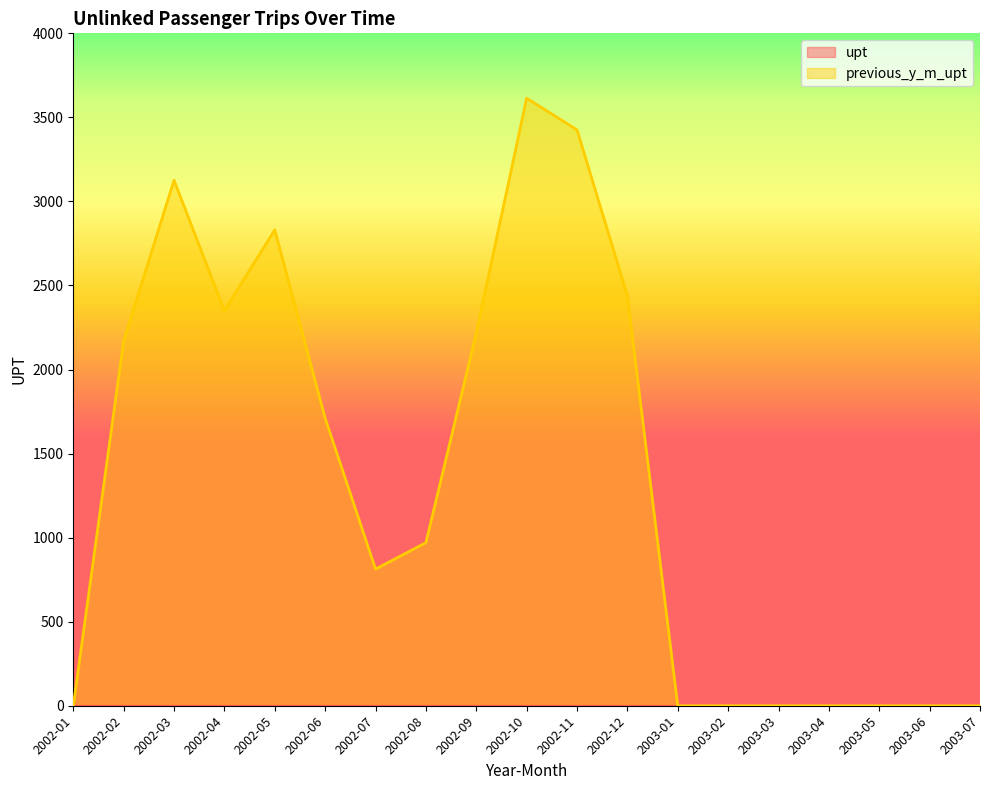

Reading left to right, what are all the values shown in this chart?

2002-01=0	2002-02=2170	2002-03=3126	2002-04=2350	2002-05=2831	2002-06=1711	2002-07=813	2002-08=970	2002-09=2217	2002-10=3614	2002-11=3426	2002-12=2439	2003-01=0	2003-02=0	2003-03=0	2003-04=0	2003-05=0	2003-06=0	2003-07=0